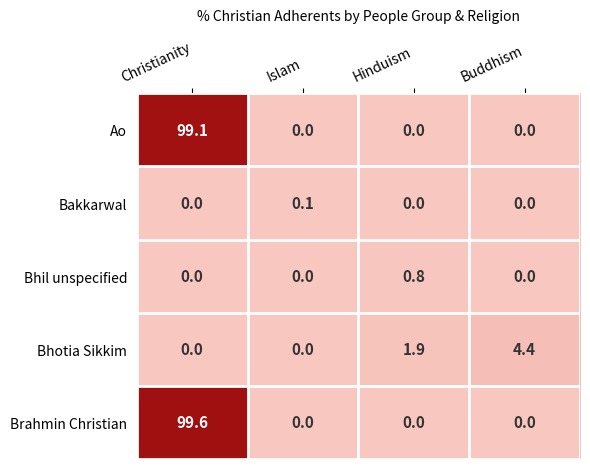

Which series has the largest total across all categories?

Brahmin Christian